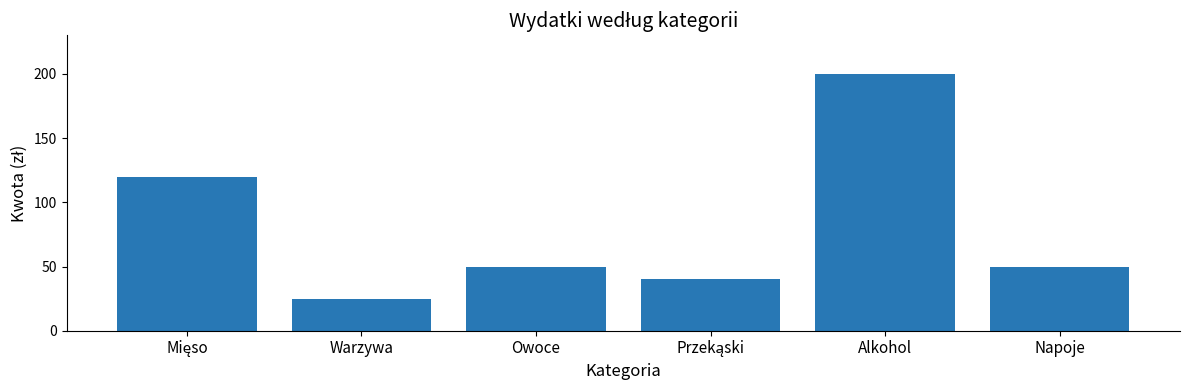

Between Napoje and Warzywa, which is larger?

Napoje